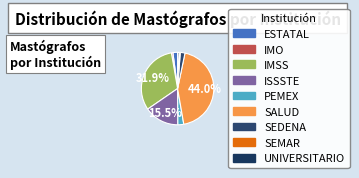

What is the change in value from IMO to IMSS?

+239